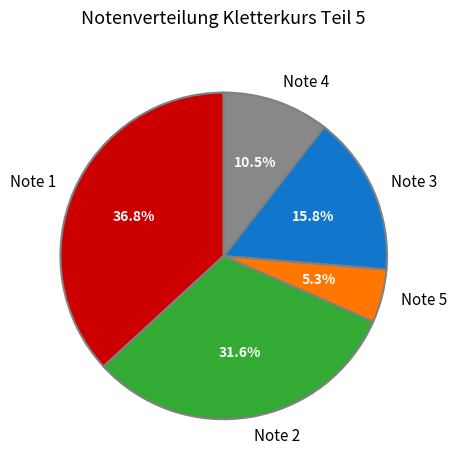

Combined, what portion of the pie is Note 1 and Note 5?

42.1%